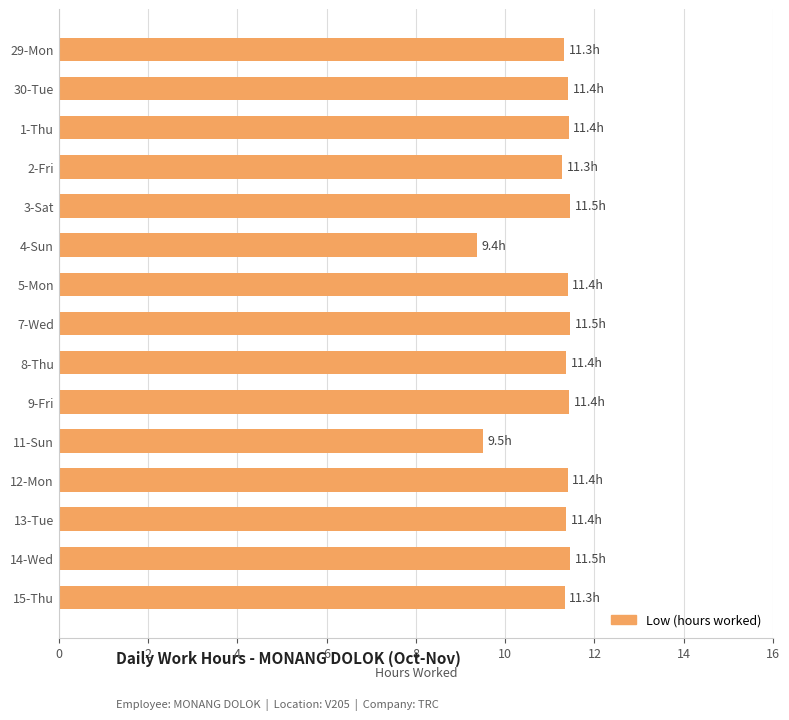

Approximately how many times larger is the value at 7-Wed compared to 12-Mon?

1.0